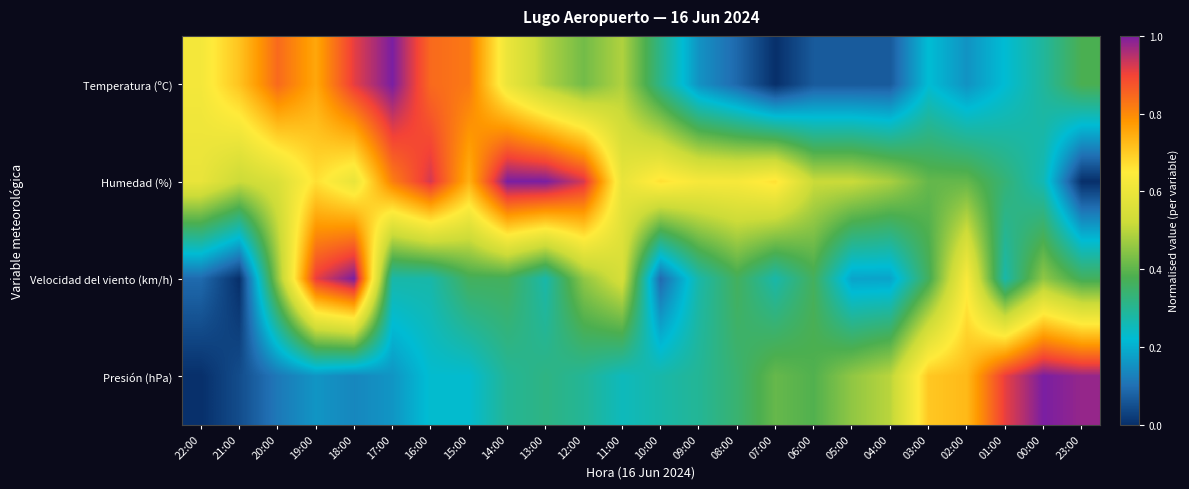

At which category is the sum across all series the highest?

18:00